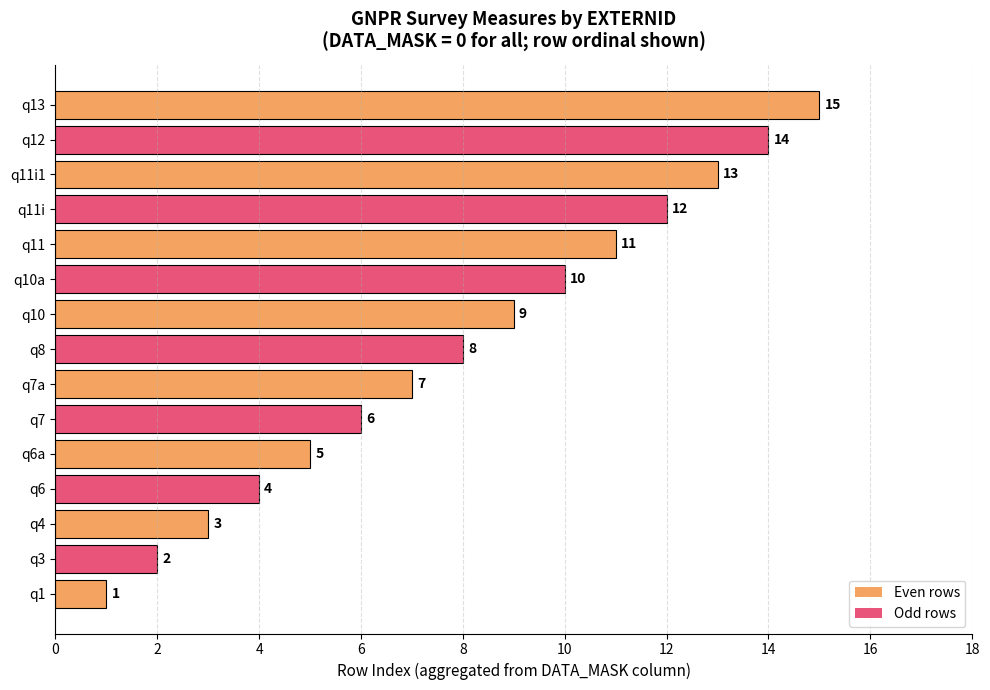

How many series are shown in this chart?

1